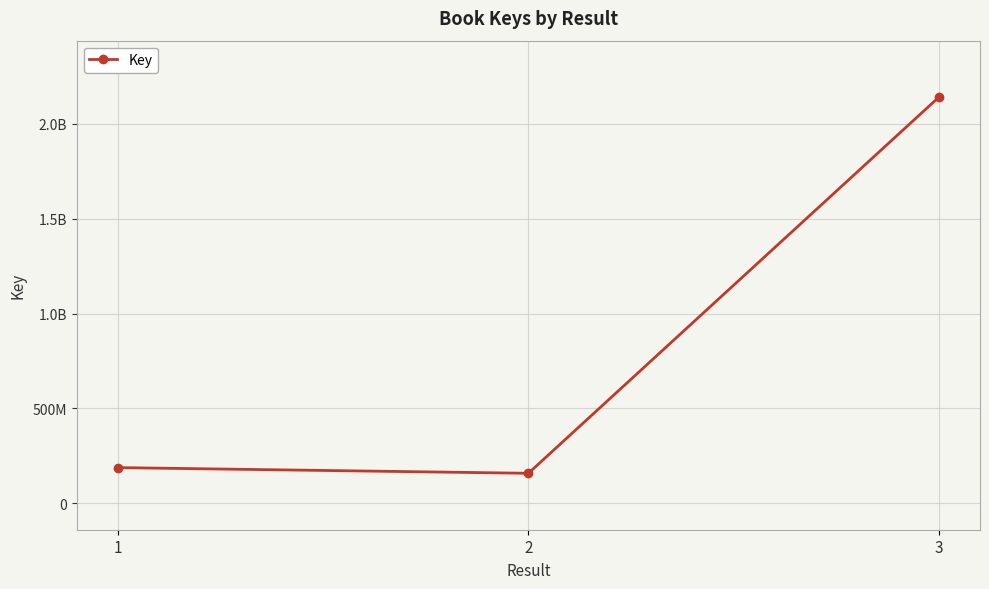

At which label is the value closest to 1149754628?

1